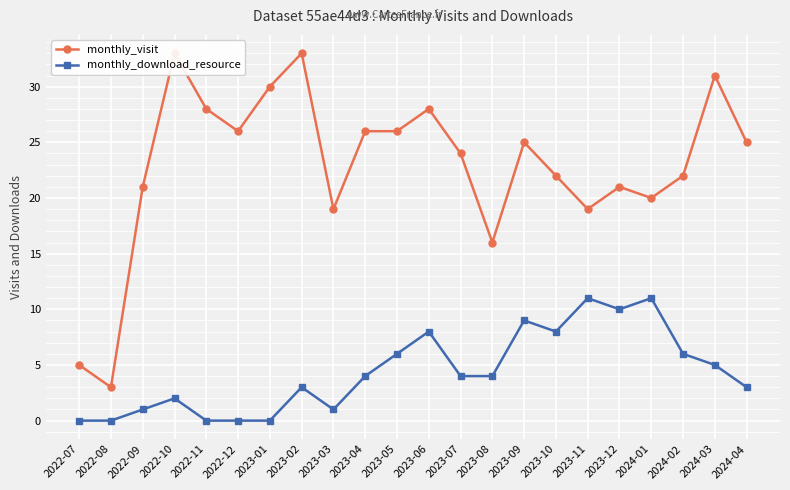

Reading left to right, list all the values displayed in this chart.

monthly_visit: 5	3	21	33	28	26	30	33	19	26	26	28	24	16	25	22	19	21	20	22	31	25
monthly_download_resource: 0	0	1	2	0	0	0	3	1	4	6	8	4	4	9	8	11	10	11	6	5	3